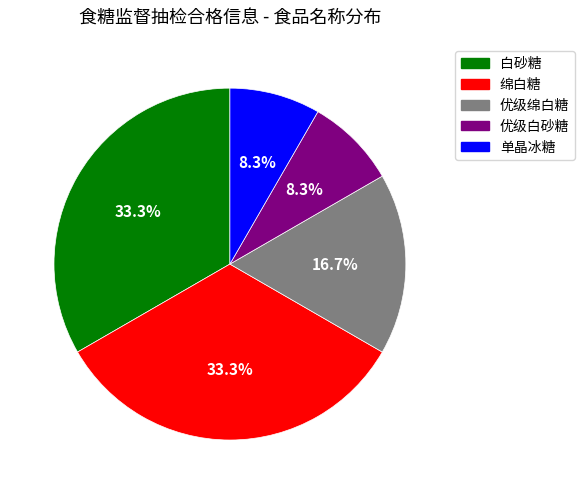

To the nearest percent, what percentage of the pie is 绵白糖?

33%